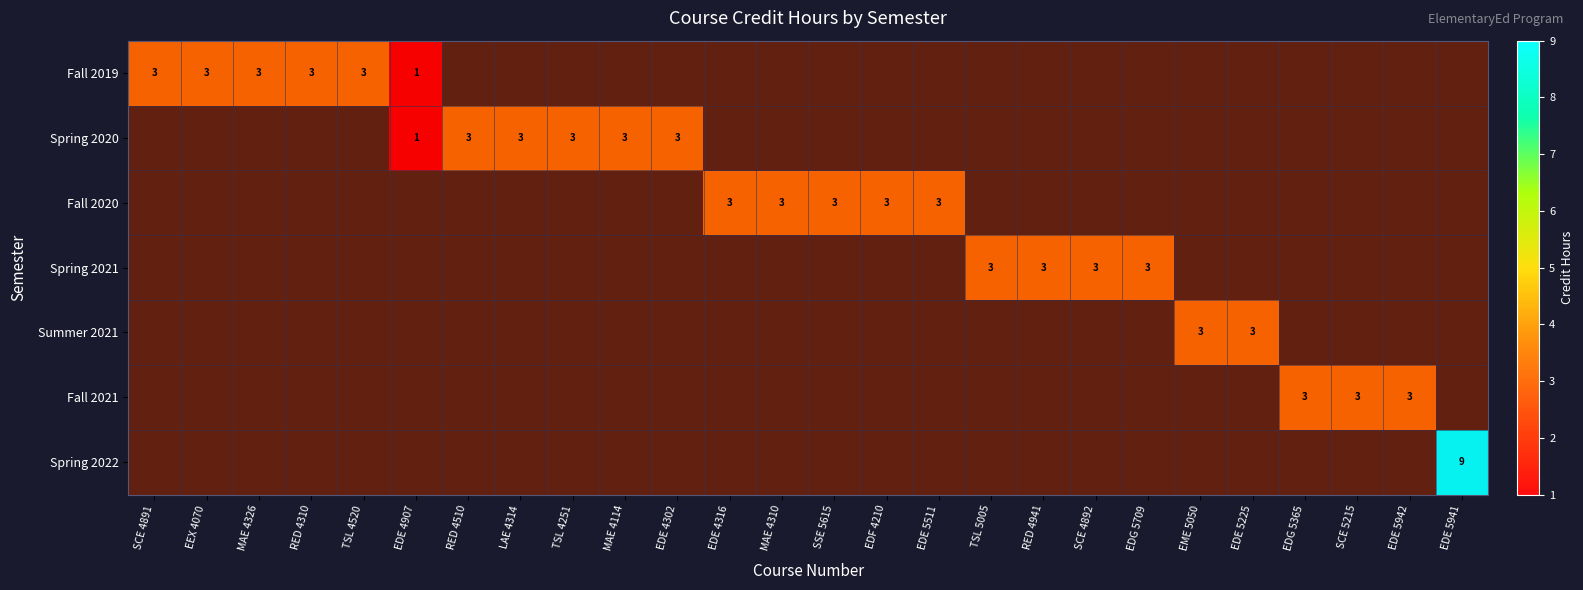

Is it true that Summer 2021 equals 5 at EDE 5225?

False